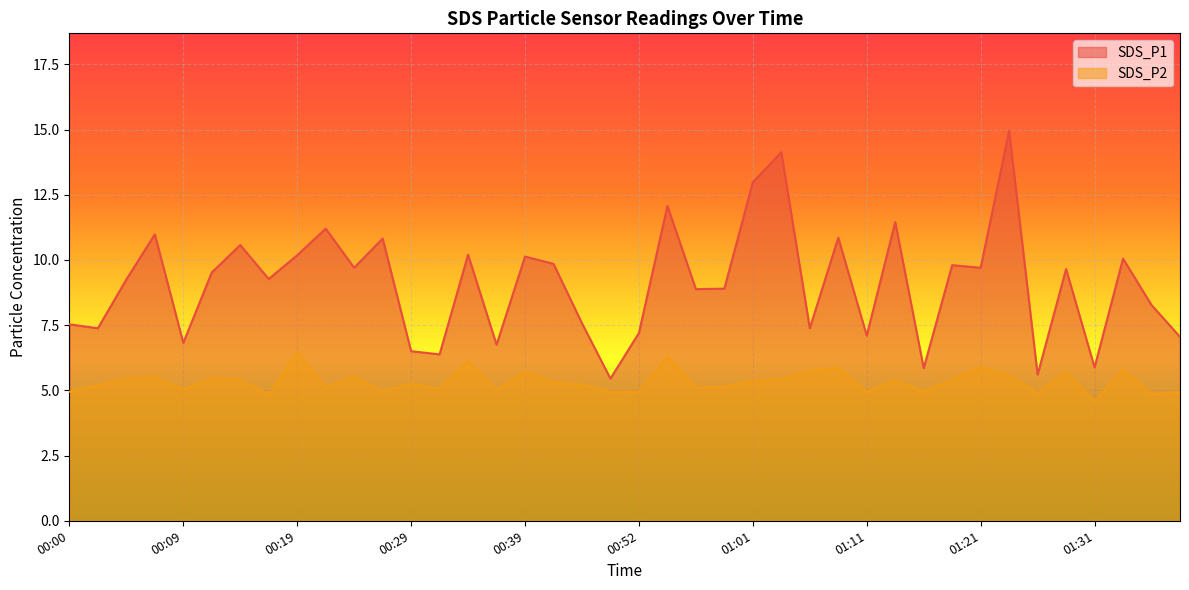

Reading right to left, extract all data points from this chart.

SDS_P1: 01:38=7.0	01:36=8.3	01:34=10.1	01:31=5.9	01:29=9.7	01:26=5.6	01:24=14.9	01:21=9.7	01:19=9.8	01:16=5.8	01:14=11.4	01:11=7.1	01:09=10.8	01:06=7.4	01:04=14.1	01:01=13.0	00:59=8.9	00:56=8.9	00:54=12.1	00:52=7.2	00:46=5.5	00:43=7.6	00:41=9.8	00:39=10.1	00:36=6.8	00:34=10.2	00:31=6.4	00:29=6.5	00:26=10.8	00:24=9.7	00:22=11.2	00:19=10.2	00:17=9.3	00:14=10.6	00:12=9.5	00:09=6.8	00:07=11.0	00:05=9.2	00:02=7.4	00:00=7.5
SDS_P2: 01:38=4.9	01:36=4.8	01:34=5.8	01:31=4.6	01:29=5.7	01:26=4.9	01:24=5.6	01:21=5.9	01:19=5.4	01:16=5.0	01:14=5.4	01:11=4.9	01:09=5.9	01:06=5.8	01:04=5.4	01:01=5.4	00:59=5.1	00:56=5.1	00:54=6.3	00:52=5.0	00:46=4.9	00:43=5.2	00:41=5.3	00:39=5.7	00:36=5.0	00:34=6.1	00:31=5.0	00:29=5.2	00:26=5.0	00:24=5.5	00:22=5.1	00:19=6.5	00:17=4.8	00:14=5.4	00:12=5.5	00:09=5.0	00:07=5.5	00:05=5.4	00:02=5.2	00:00=5.0